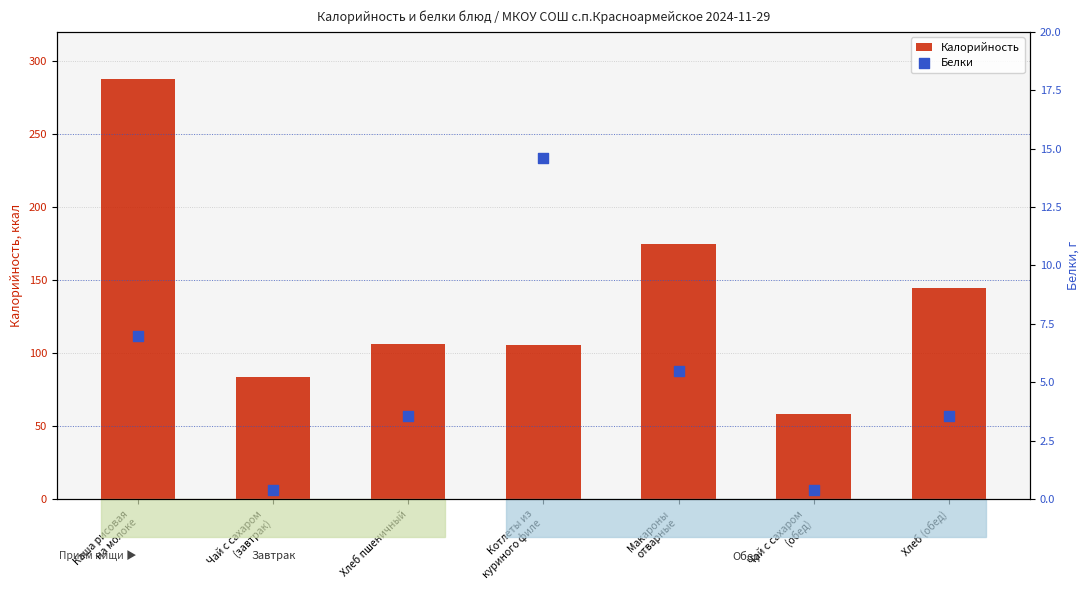

At how many categories does at least one series exceed 116?

3